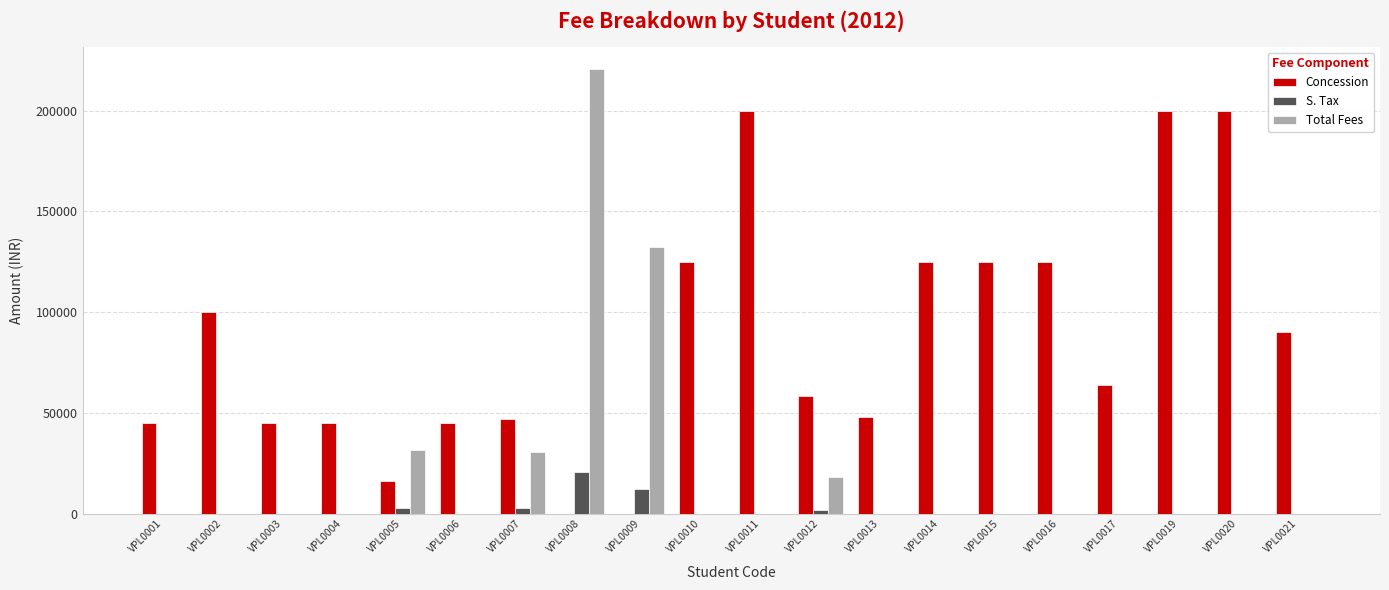

At which label is Total Fees closest to 110300?

VPL0009